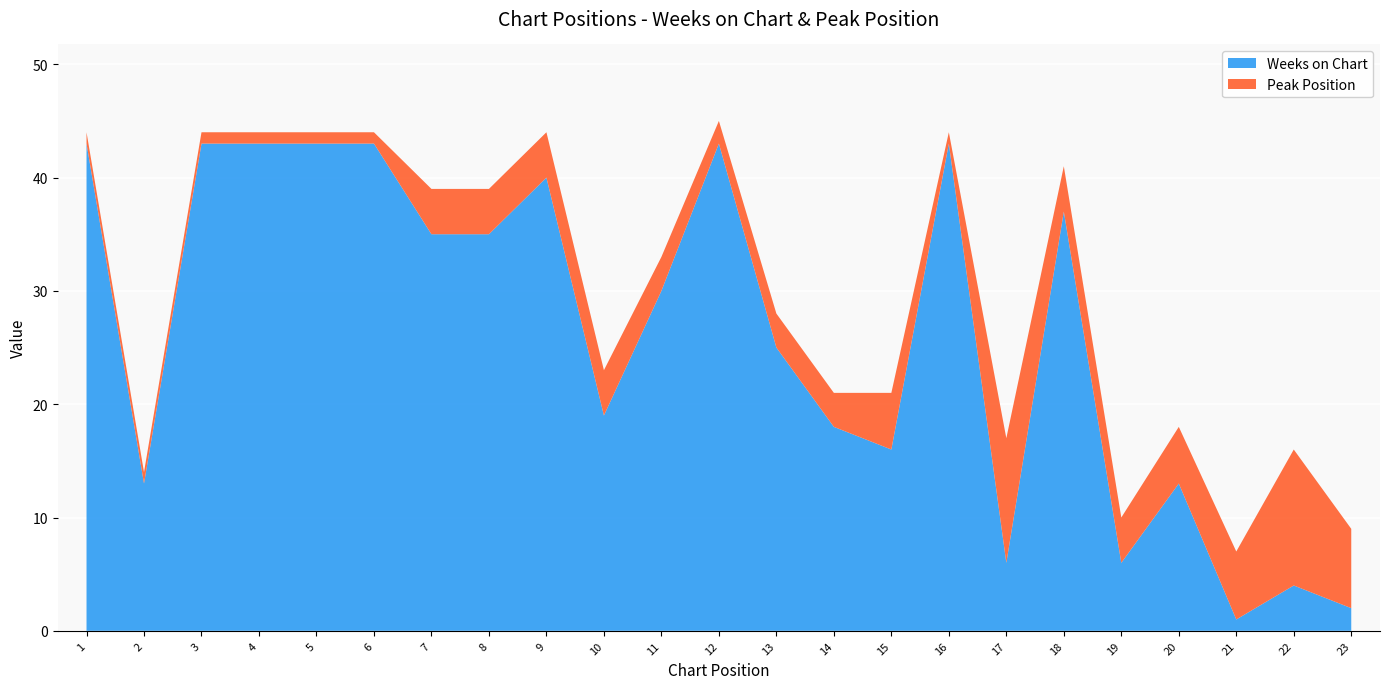

Reading left to right, what are all the values shown in this chart?

Weeks on Chart: 1=43	2=13	3=43	4=43	5=43	6=43	7=35	8=35	9=40	10=19	11=30	12=43	13=25	14=18	15=16	16=43	17=6	18=37	19=6	20=13	21=1	22=4	23=2
Peak Position: 1=1	2=1	3=1	4=1	5=1	6=1	7=4	8=4	9=4	10=4	11=3	12=2	13=3	14=3	15=5	16=1	17=11	18=4	19=4	20=5	21=6	22=12	23=7